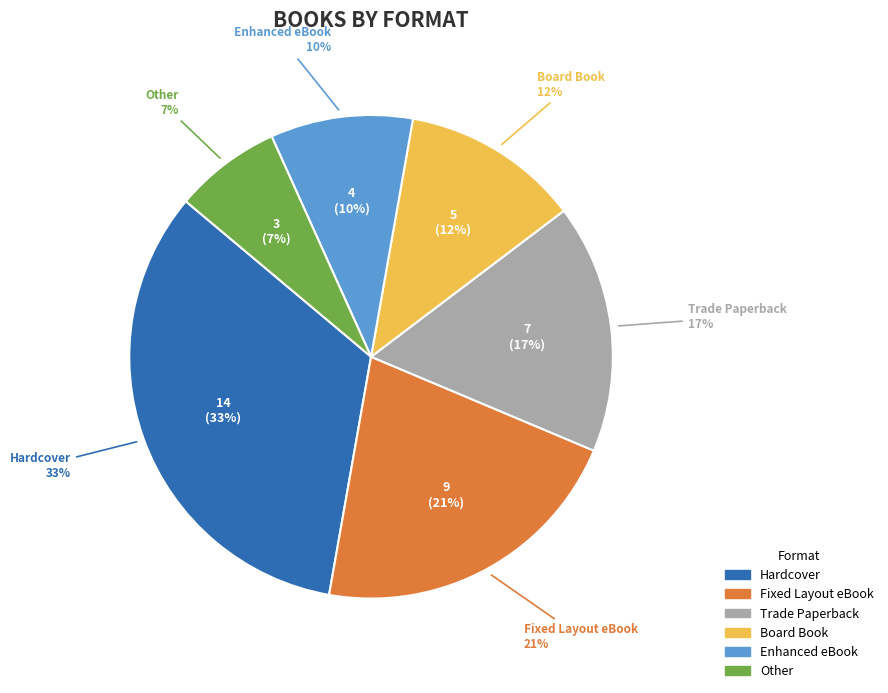

What is the change in value from Fixed Layout eBook to Enhanced eBook?

-5